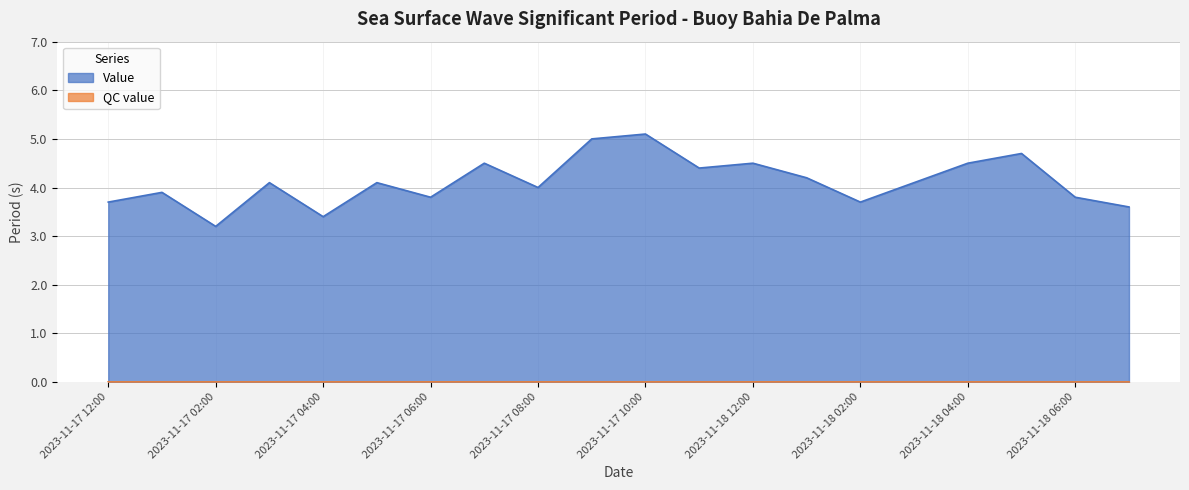

At which category does the data reach its first local peak?

2023-11-17 01:00